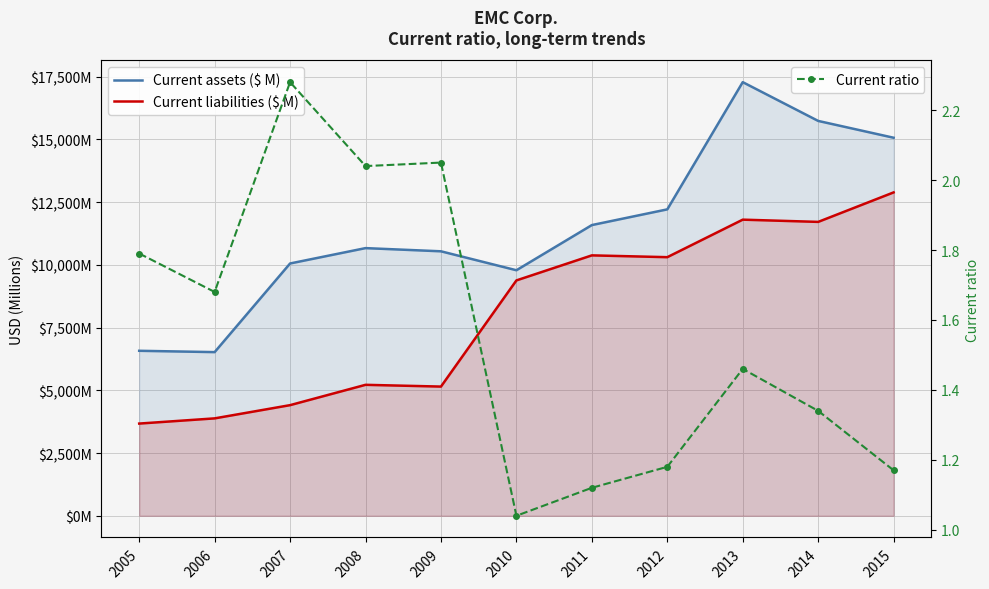

What is the smallest value displayed?

1.0